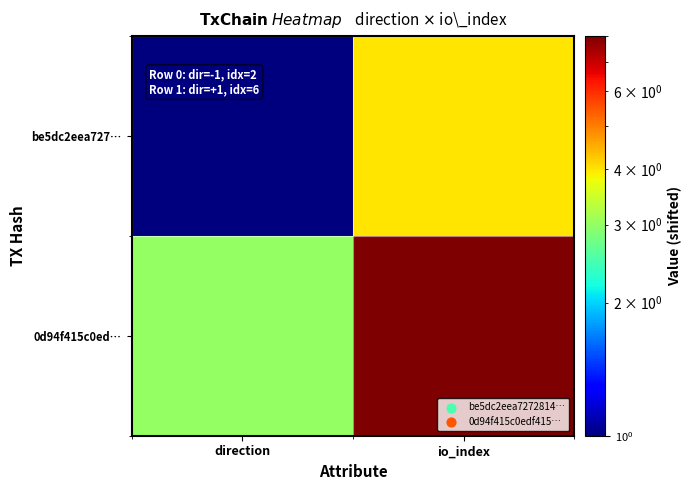

Count the number of data series in this chart.

2